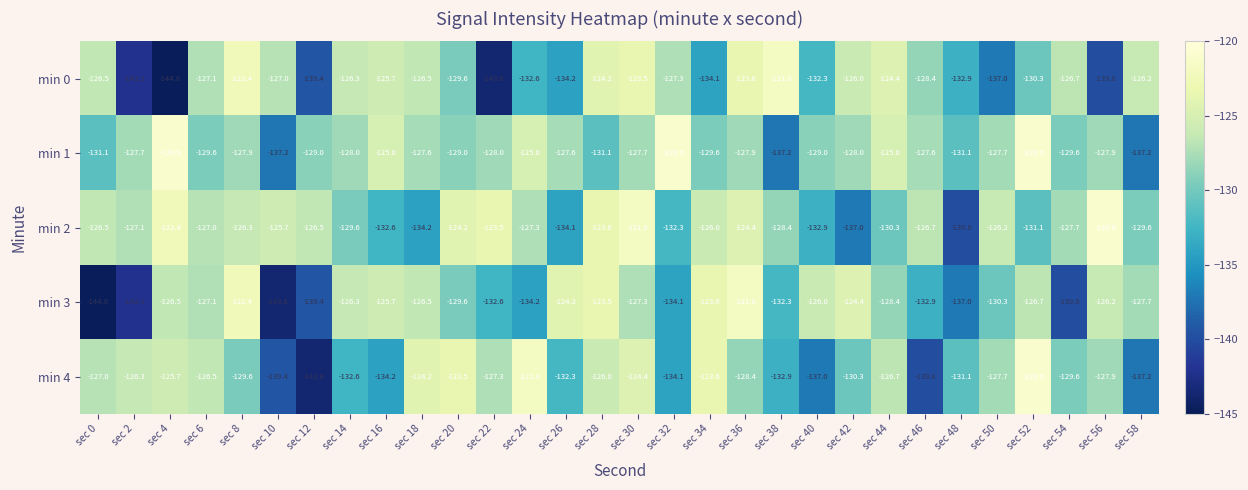

What is the difference between the min 0 values at sec 14 and sec 2?

15.8